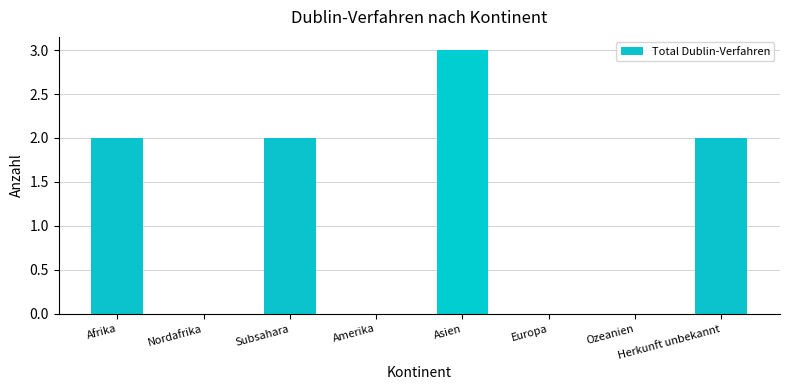

At which category does the chart reach its peak across all series?

Asien